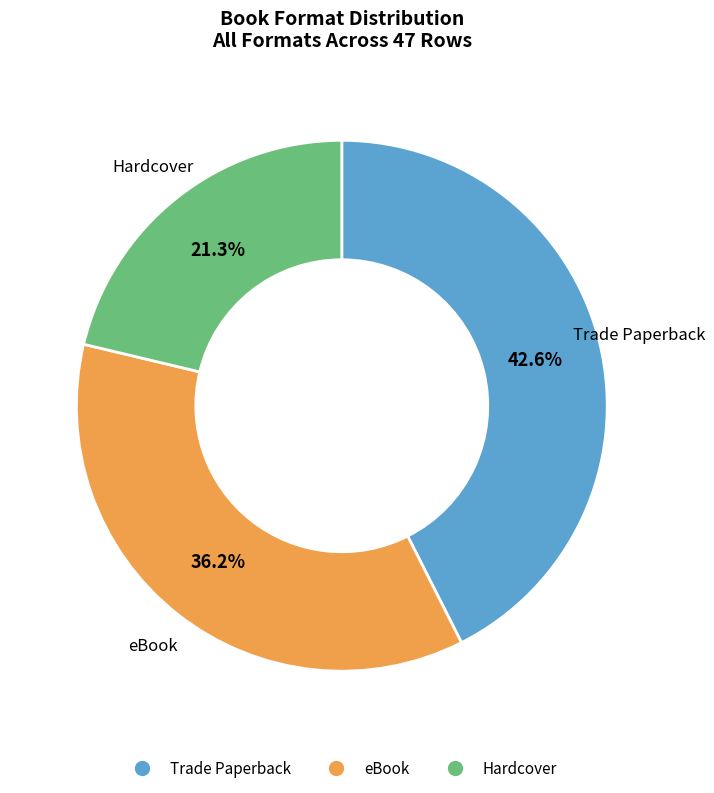

Between Trade Paperback and Hardcover, which is larger?

Trade Paperback